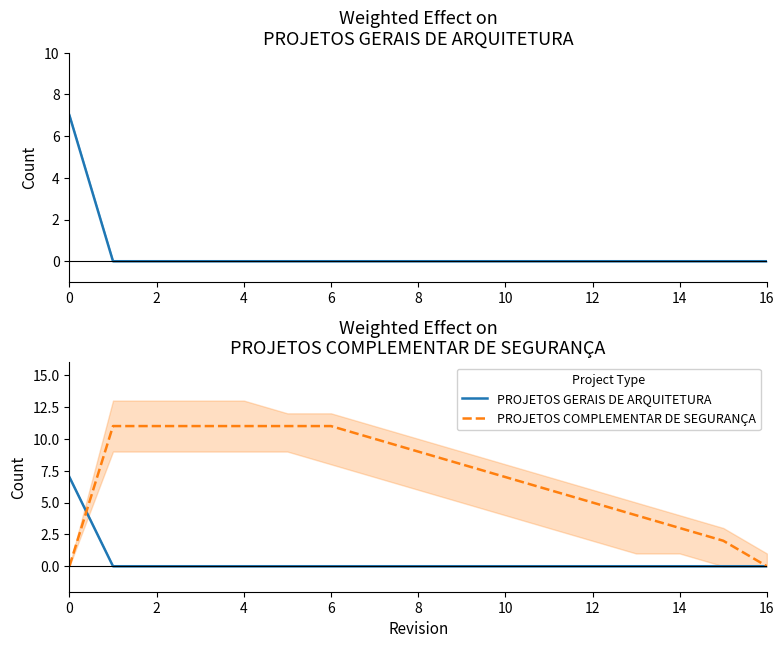

At 2, list the series in order from smallest to largest.

PROJETOS GERAIS DE ARQUITETURA, PROJETOS COMPLEMENTAR DE SEGURANÇA